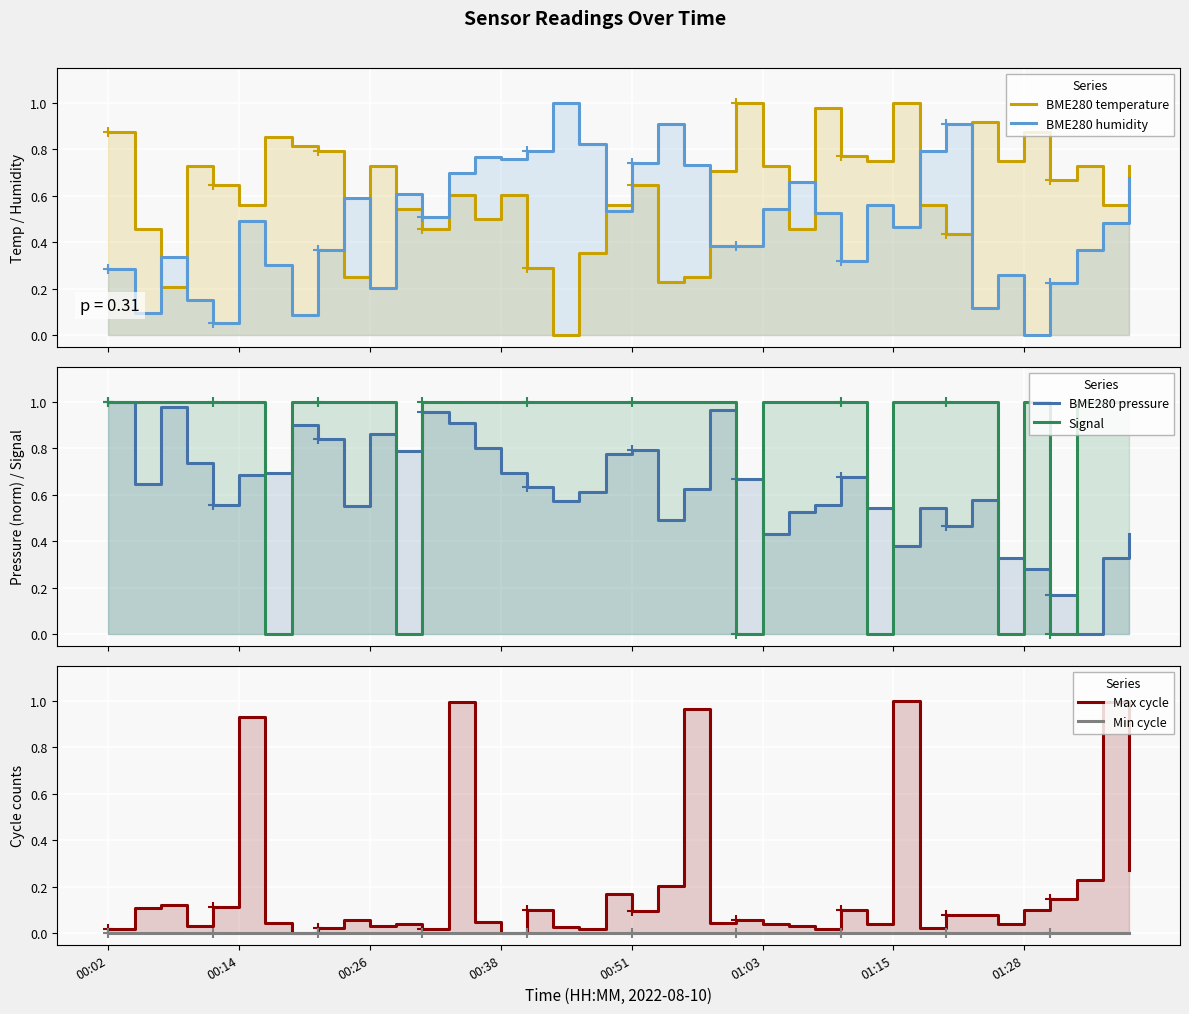

What is the average value of the BME280 pressure series?

0.6